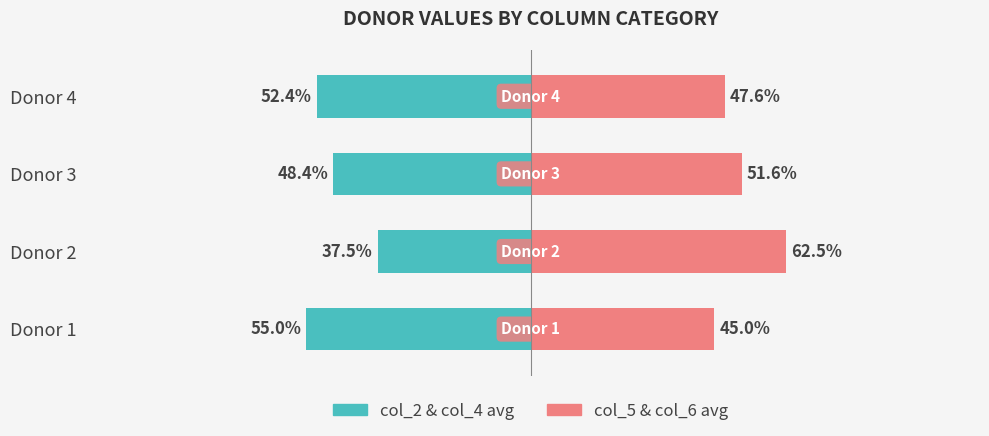

What is the difference between the maximum and second lowest values in the col_5 & col_6 avg series?

14.9